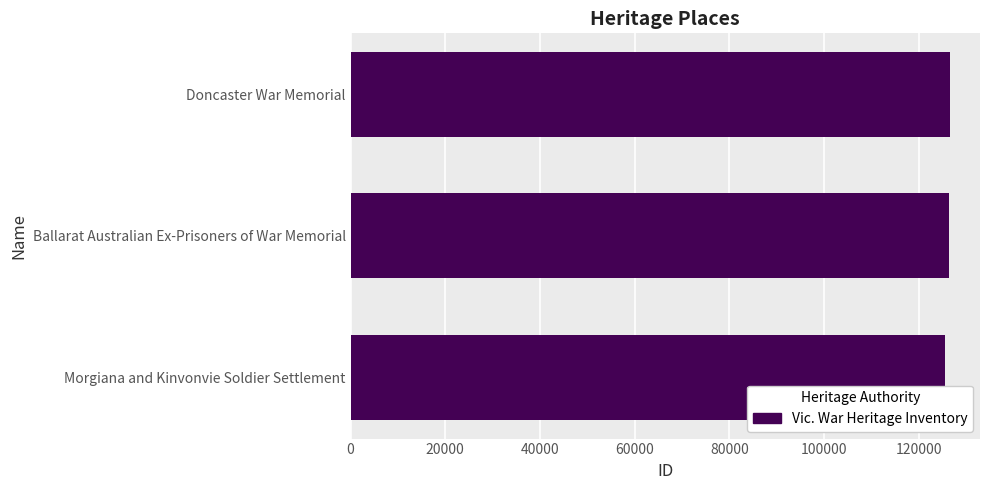

True or false: the data shows 126388 at Ballarat Australian Ex-Prisoners of War Memorial.

True